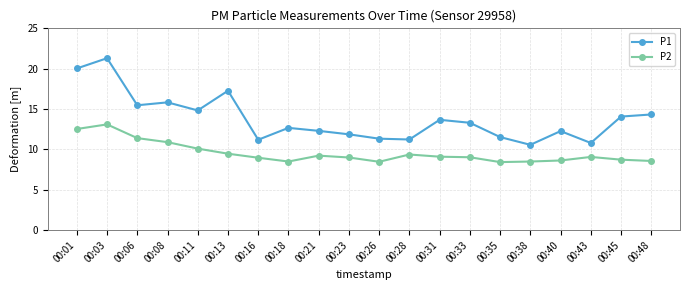

Rank the series by their maximum value, from highest to lowest.

P1, P2